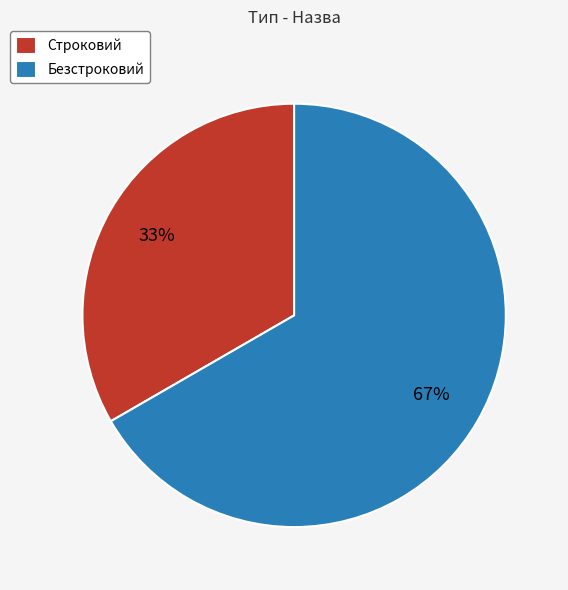

To the nearest percent, what portion does Безстроковий represent?

67%